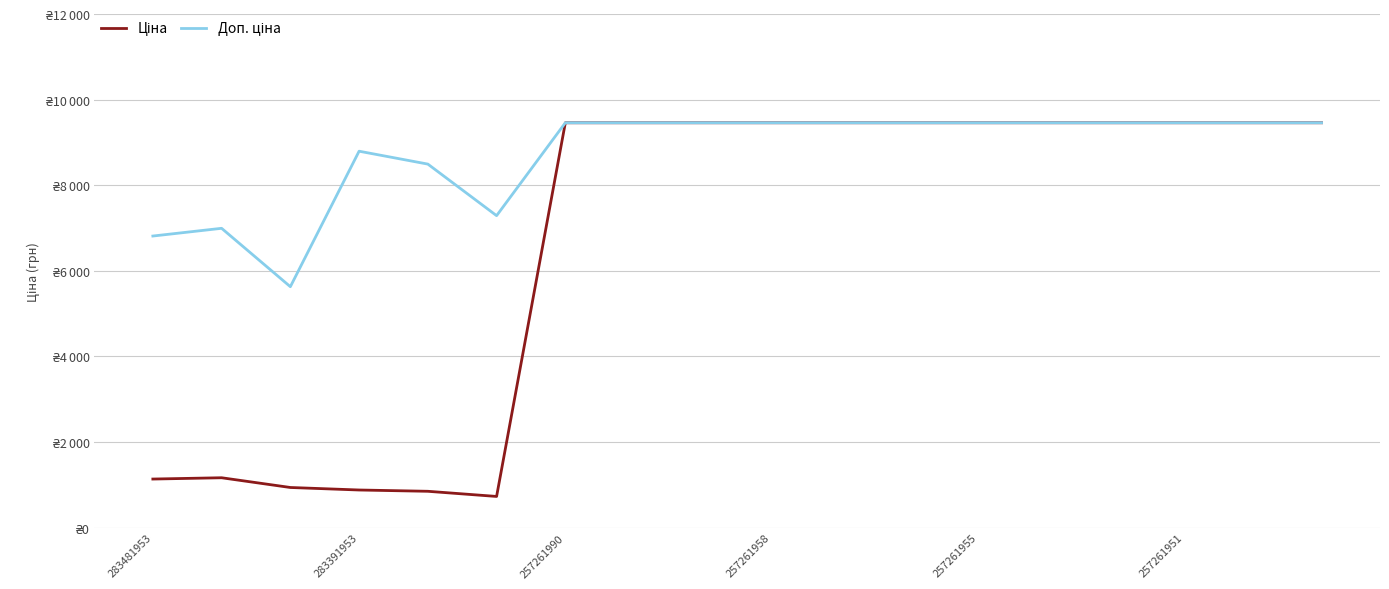

Is this an area chart (filled region under the line)?

No